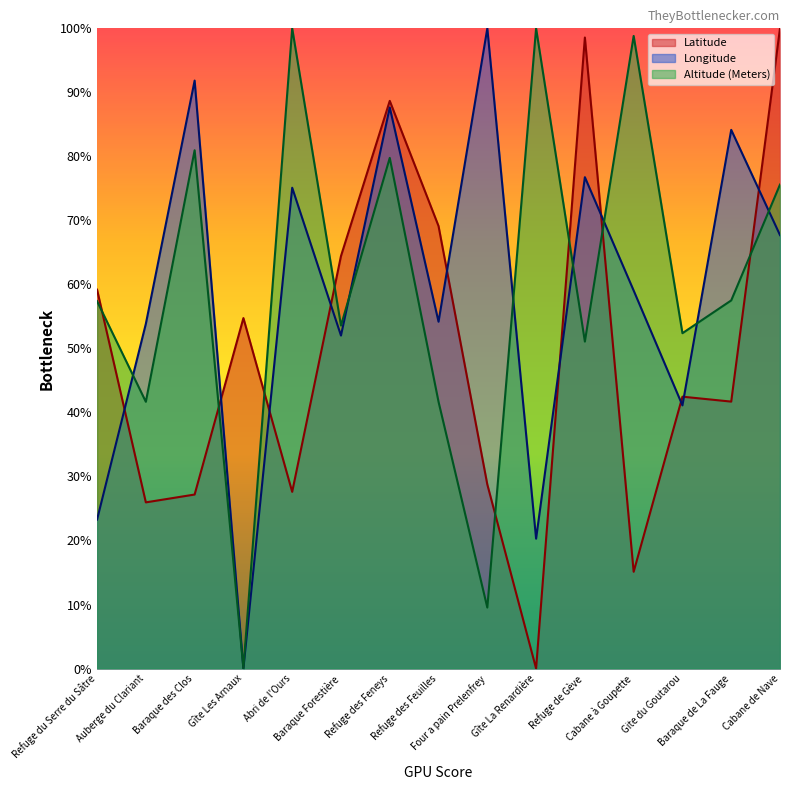

What is the difference between the maximum and minimum values in the Latitude series?

100.0